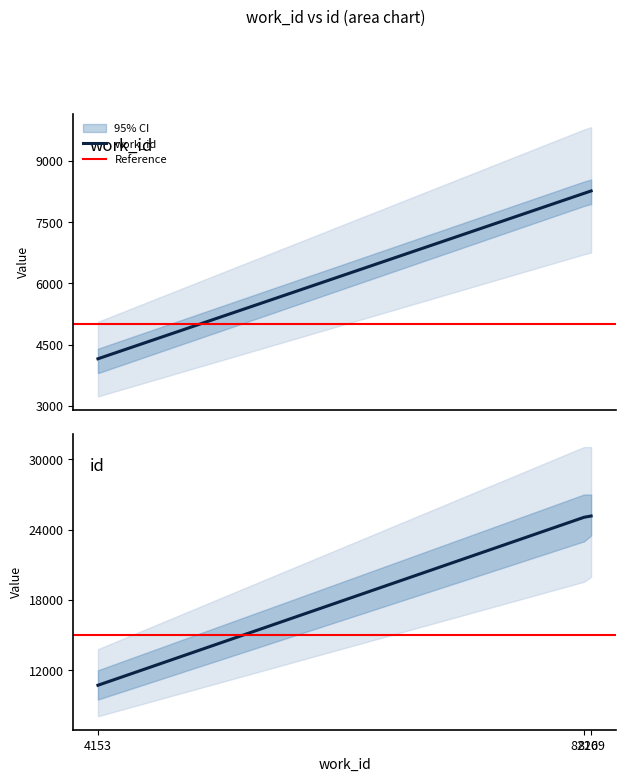

What is the sum of the id values at 4153 and 8269?

35884